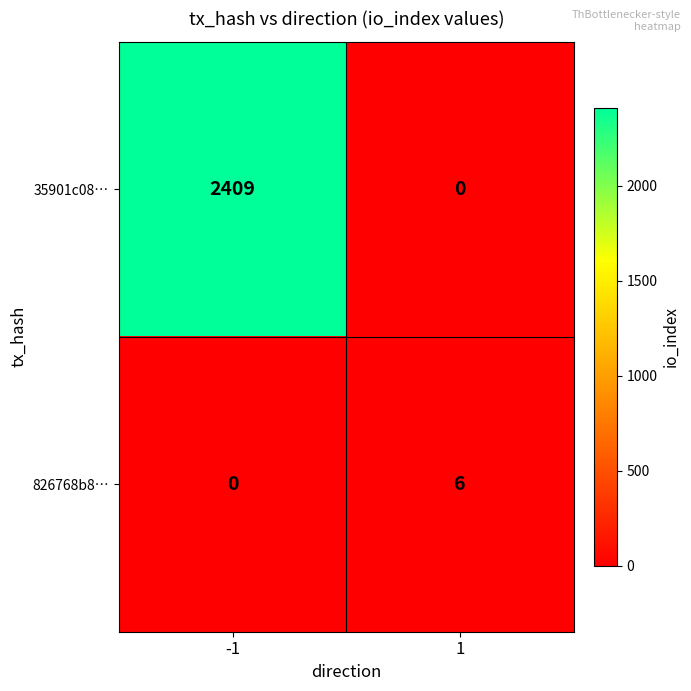

What is the total value across all series at 1?

6